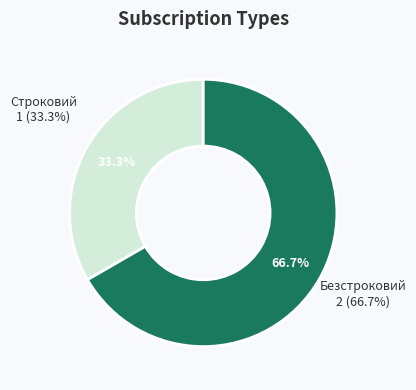

Which has a higher value, Безстроковий or Строковий?

Безстроковий